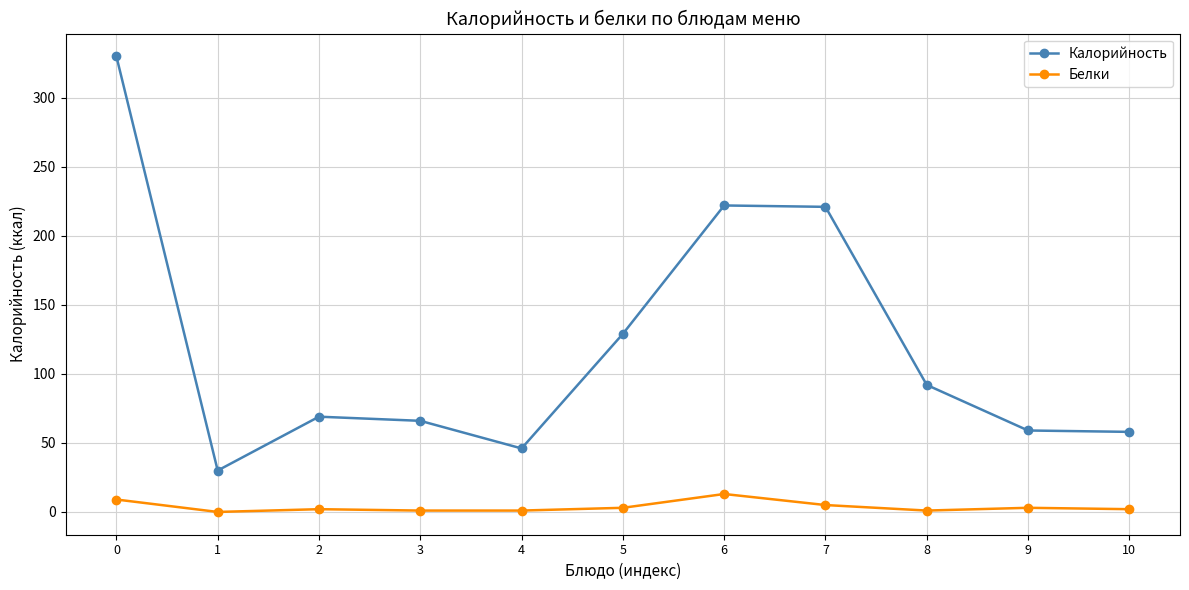

Which series has the largest total across all categories?

Калорийность